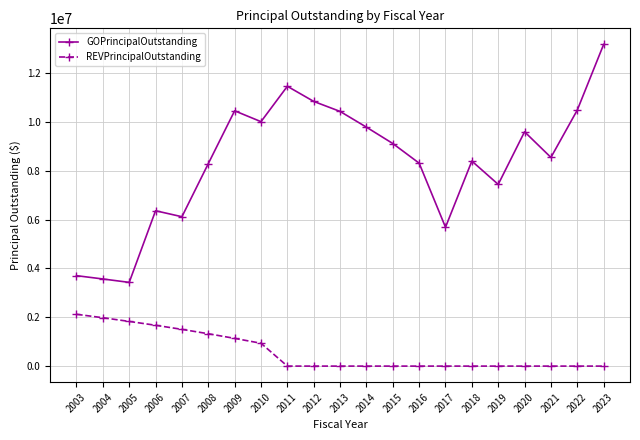

Which series has the largest total across all categories?

GOPrincipalOutstanding